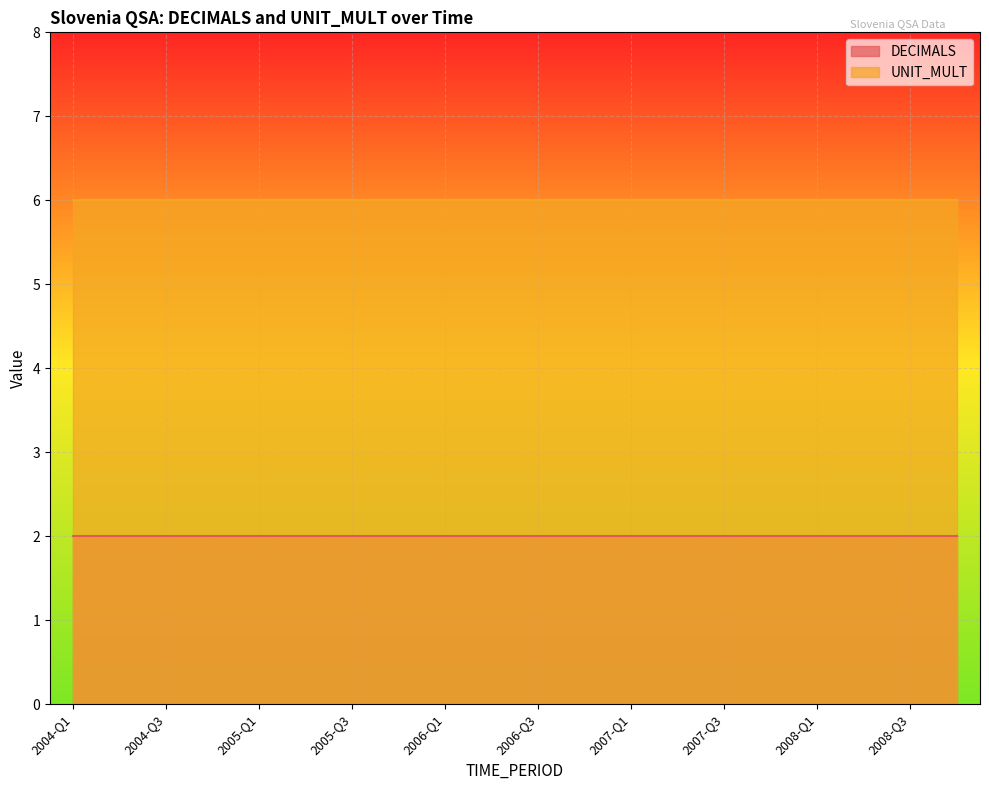

What position from the right is 2004-Q4?

17